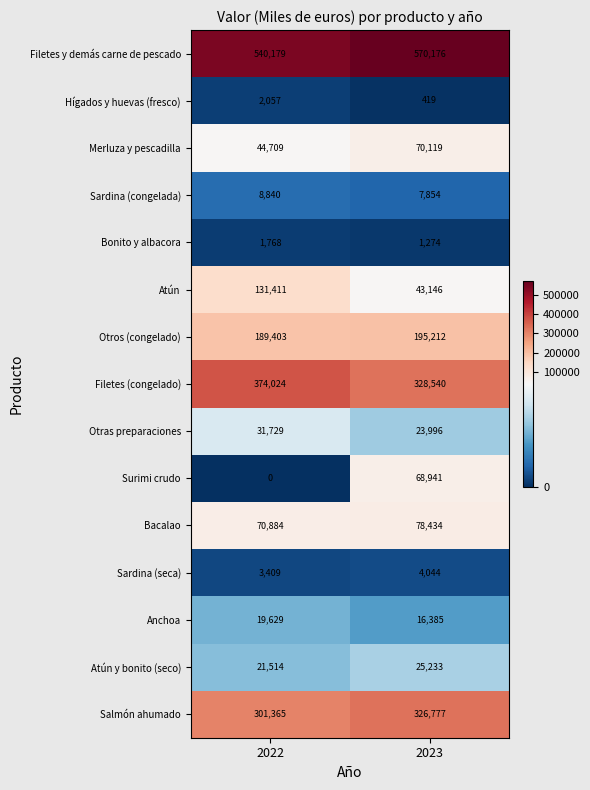

What is the difference between the Surimi crudo values at 2023 and 2022?

68941